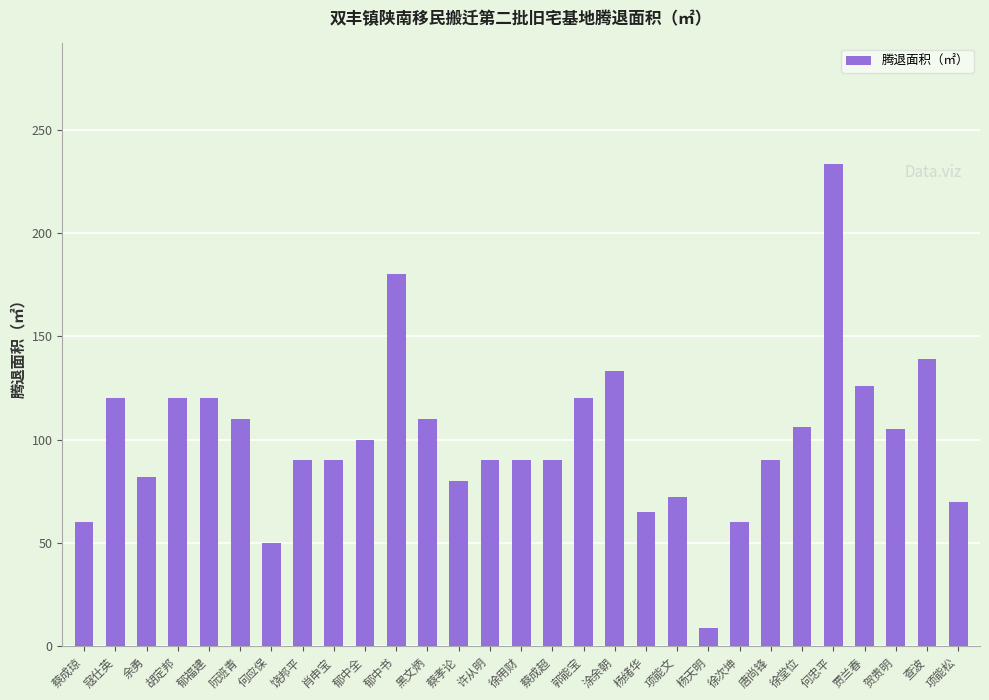

What is the change in value from 寇仕英 to 肖申宝?

-30.0